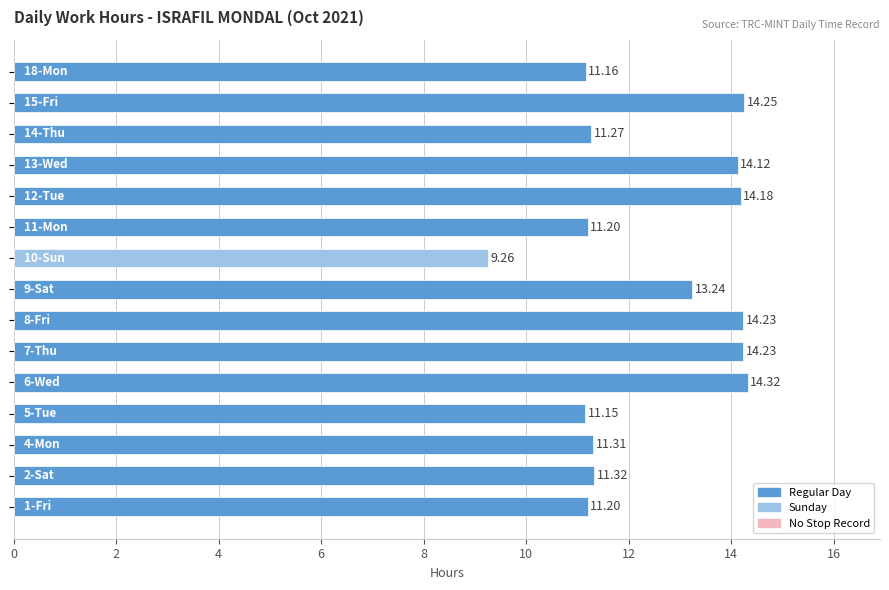

What is the average value?

12.4